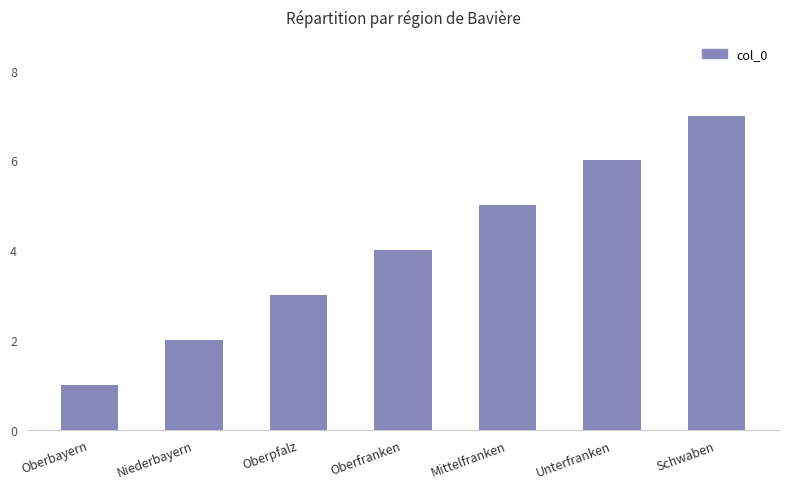

List the labels in order of value, largest first.

Schwaben, Unterfranken, Mittelfranken, Oberfranken, Oberpfalz, Niederbayern, Oberbayern